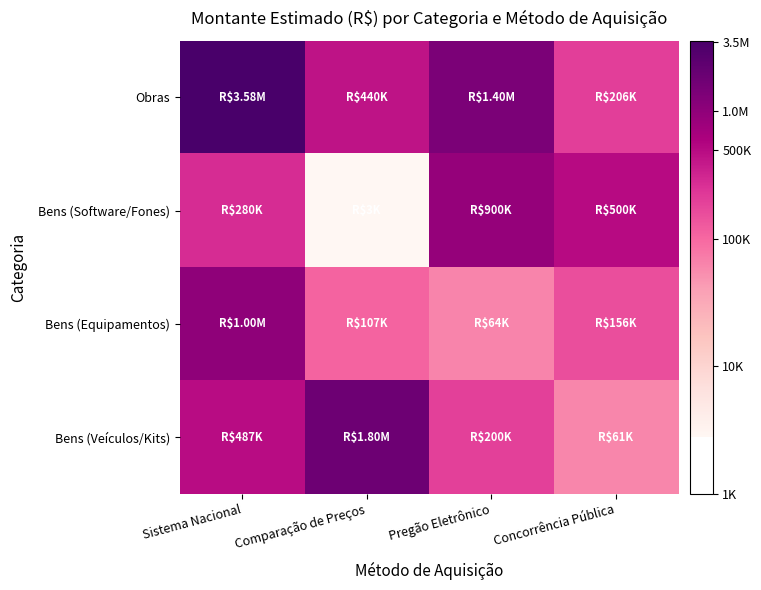

Reading right to left, extract all data points from this chart.

Obras: Concorrência Pública=12.2	Pregão Eletrônico=14.2	Comparação de Preços=13.0	Sistema Nacional=15.1
Bens (Software/Fones): Concorrência Pública=13.1	Pregão Eletrônico=13.7	Comparação de Preços=7.9	Sistema Nacional=12.5
Bens (Equipamentos): Concorrência Pública=12.0	Pregão Eletrônico=11.1	Comparação de Preços=11.6	Sistema Nacional=13.8
Bens (Veículos/Kits): Concorrência Pública=11.0	Pregão Eletrônico=12.2	Comparação de Preços=14.4	Sistema Nacional=13.1